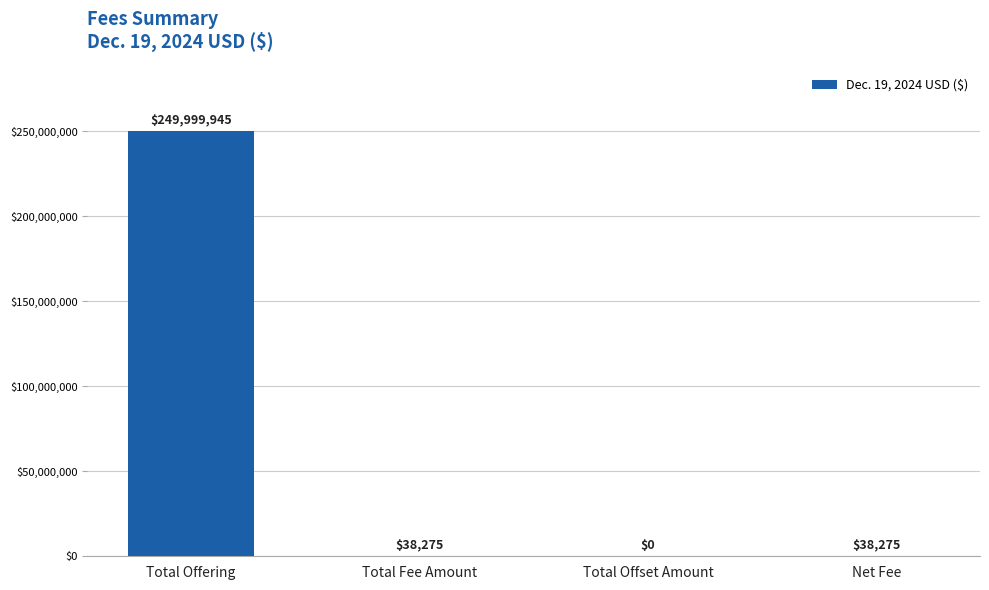

Is it true that the value at Total Offering is 249999945?

True